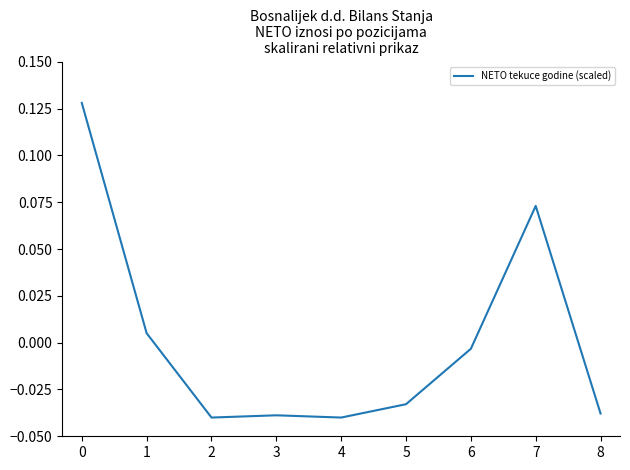

Reading left to right, extract all data points from this chart.

0=0.1	1=0.0	2=-0.0	3=-0.0	4=-0.0	5=-0.0	6=-0.0	7=0.1	8=-0.0